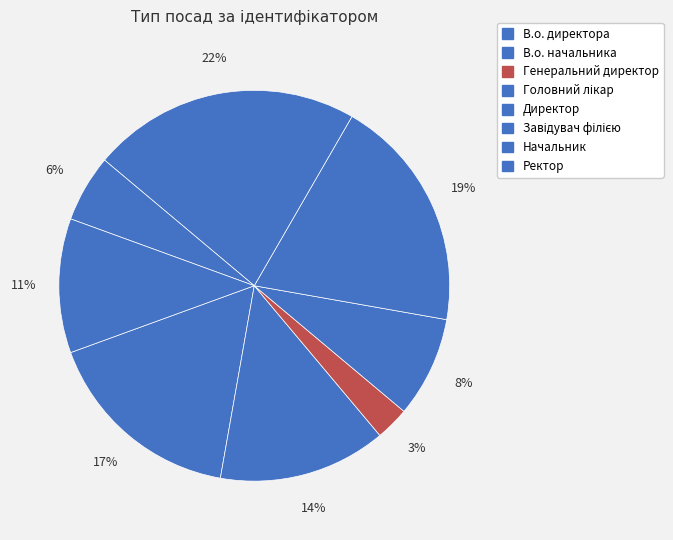

How many slices are in this pie chart?

8